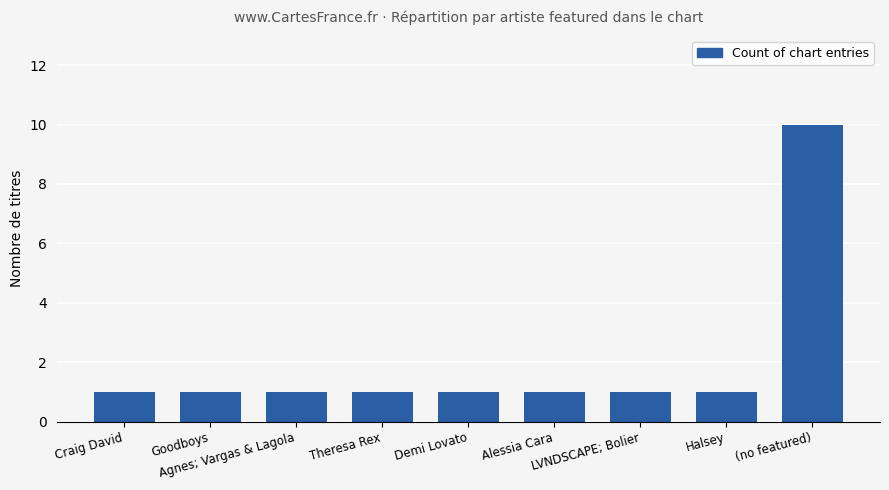

What is the difference between the maximum and second lowest values?

9